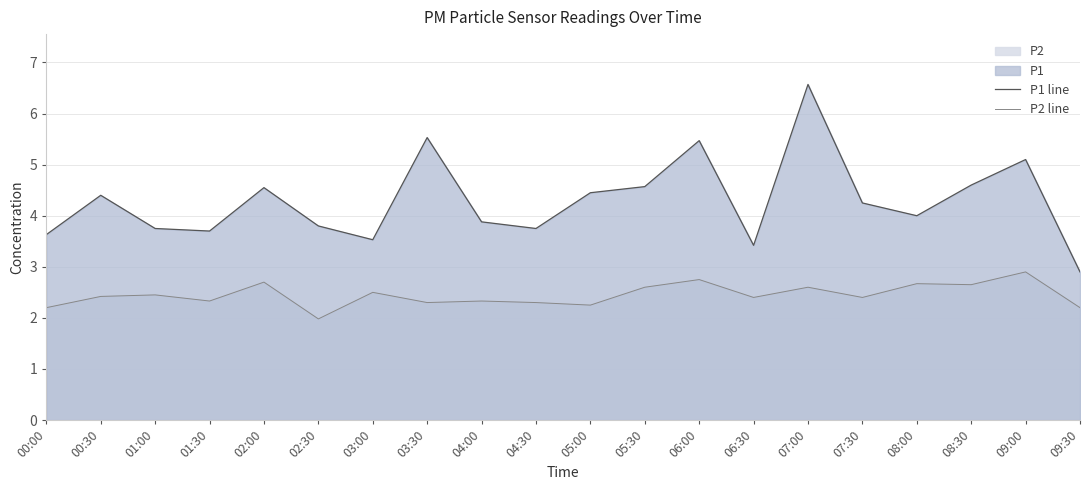

The value of P1 line at 01:30 is 3.7. True or false?

True